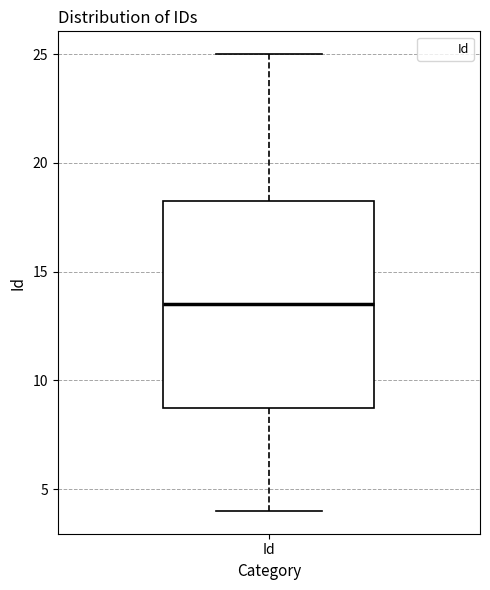

Transcribe this box plot: give where the median line is, the range the box spans, and where the two whiskers end, as read against the y-axis. The values are not printed on the chart, so give them approximately, as read against the axis.

median 13.5, box 9.0 to 18.5, whiskers 4.0 to 25.0